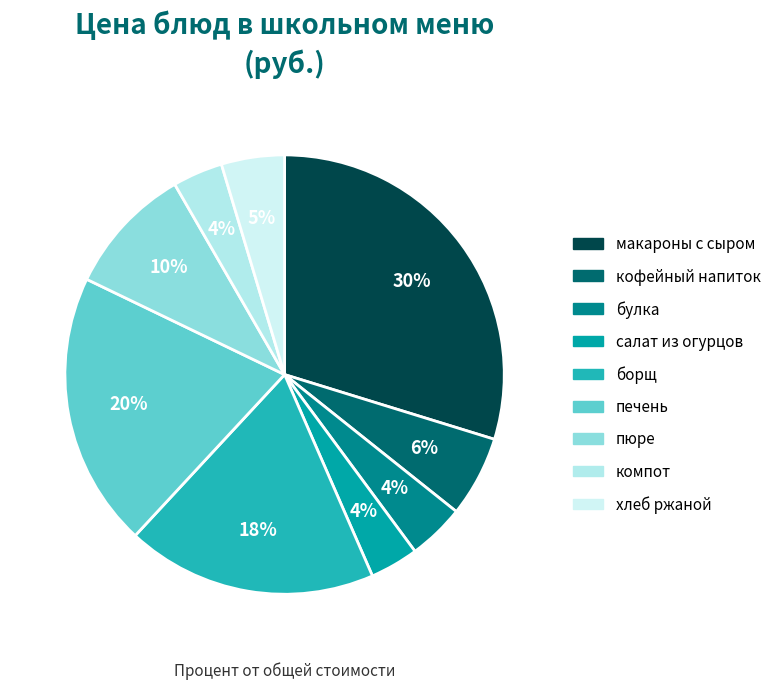

Does пюре account for over 50% of the chart?

No